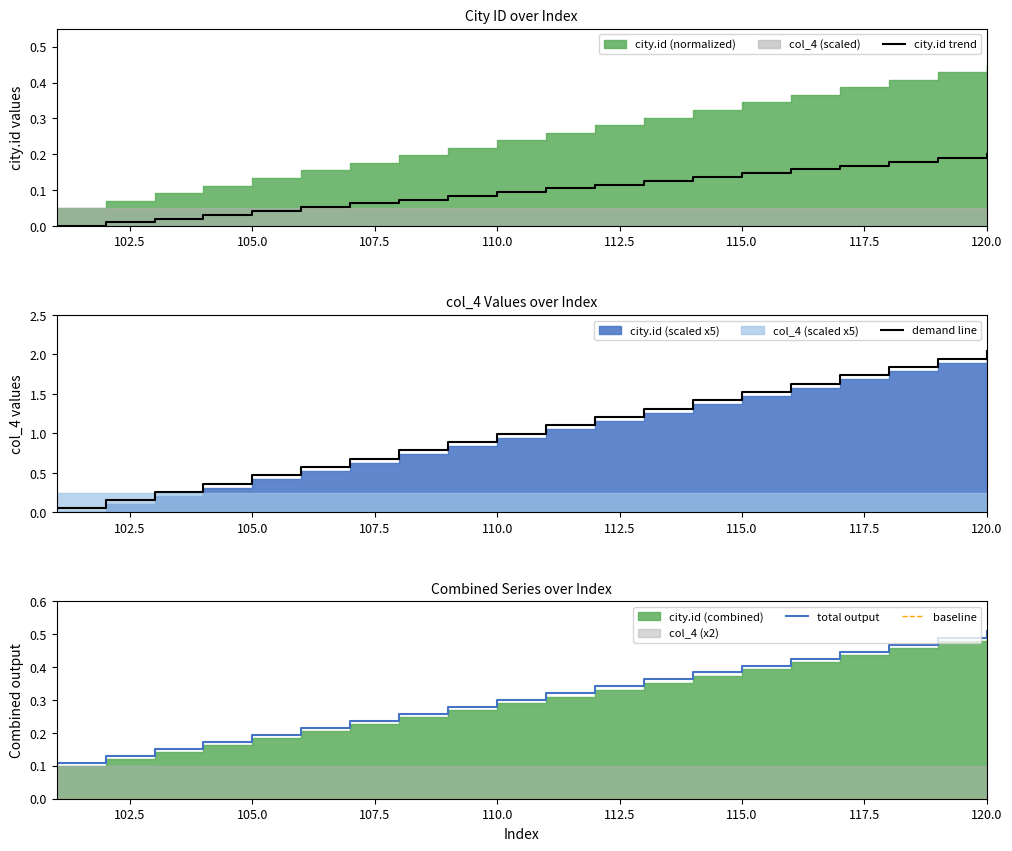

True or false: total output has a value of 0.2 at 105.0.

True